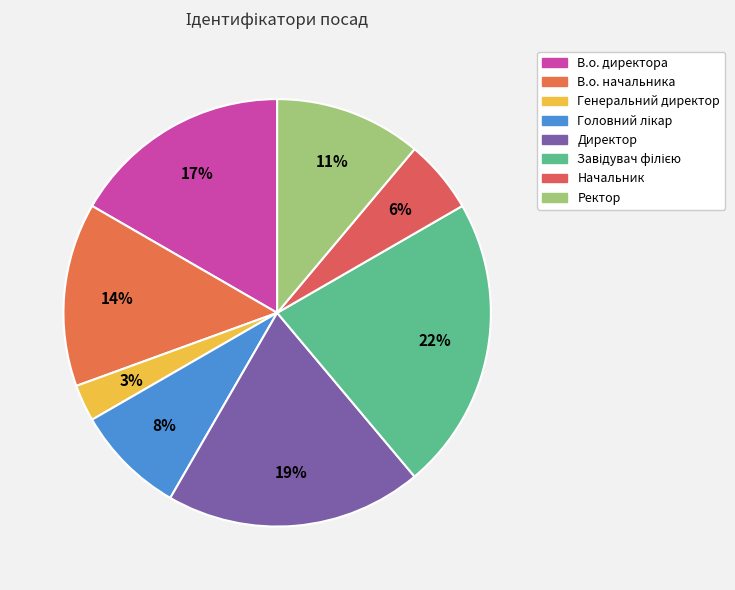

To the nearest percent, what is the average slice percentage?

12%